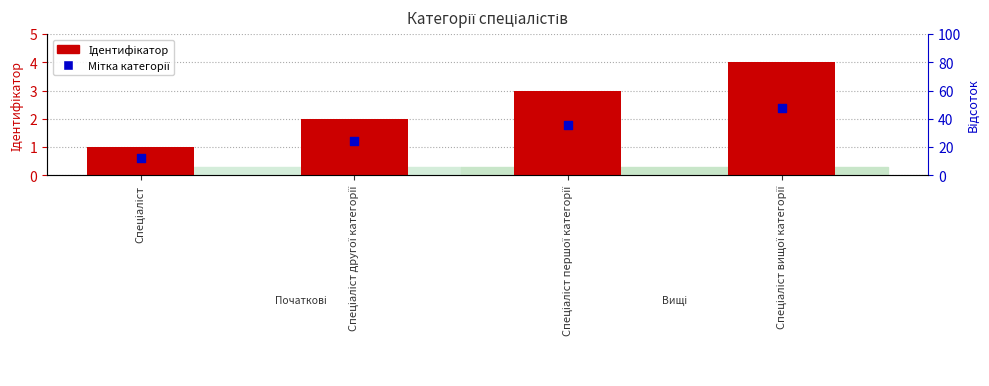

What is the total value across all series at Спеціаліст першої категорії?

4.8